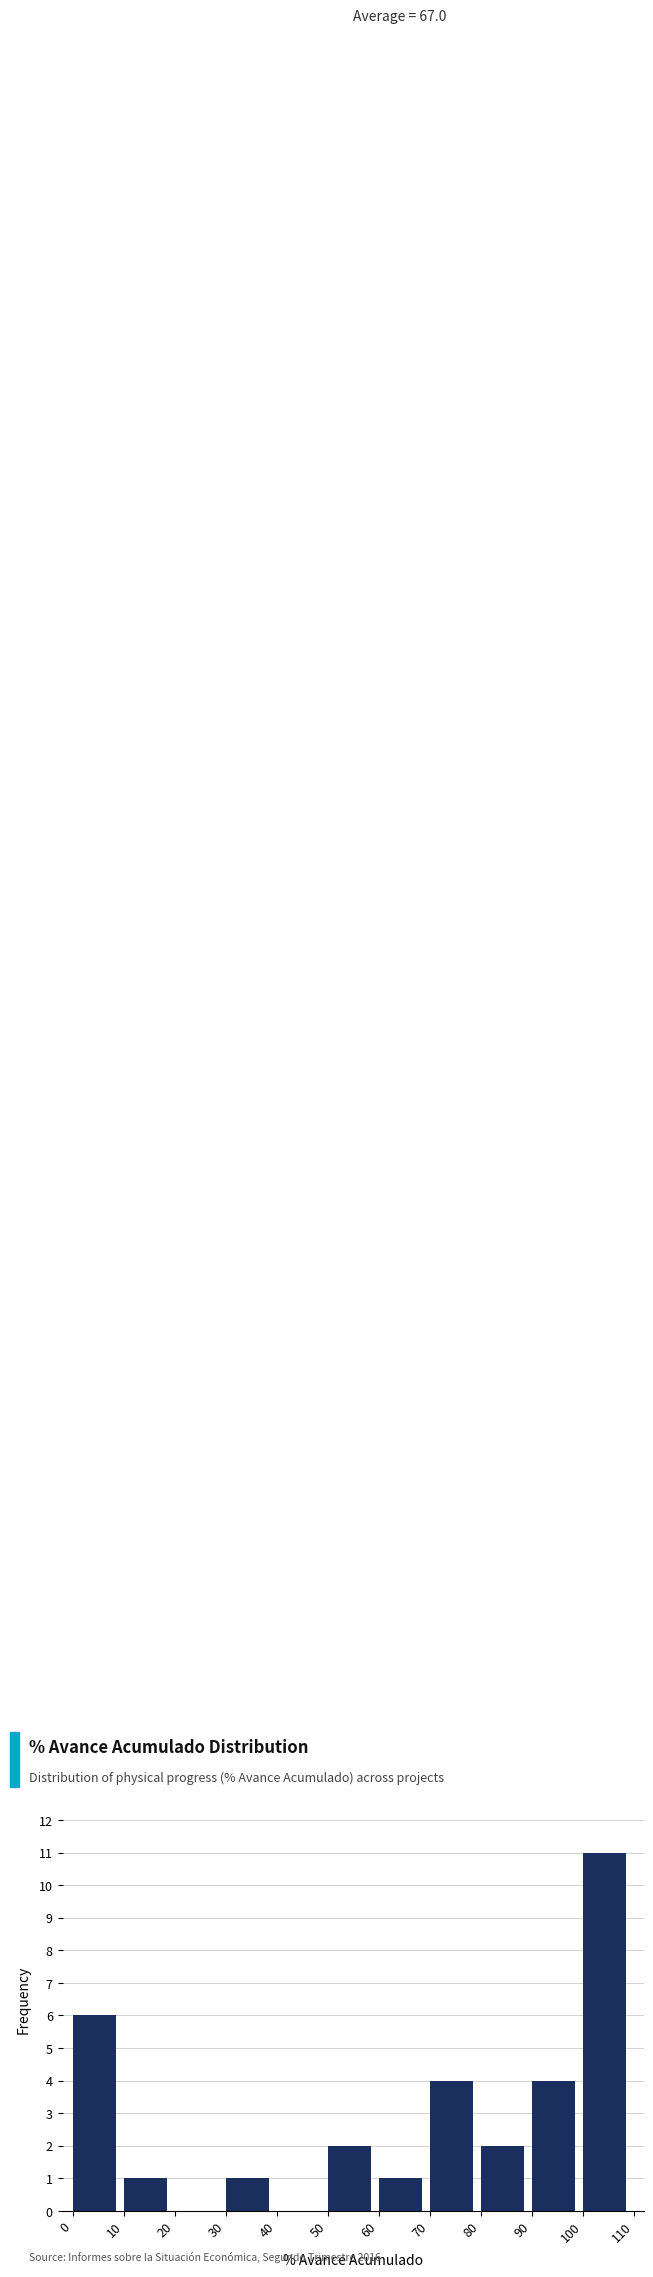

Which range on the x-axis has the tallest bar?

100 to 110